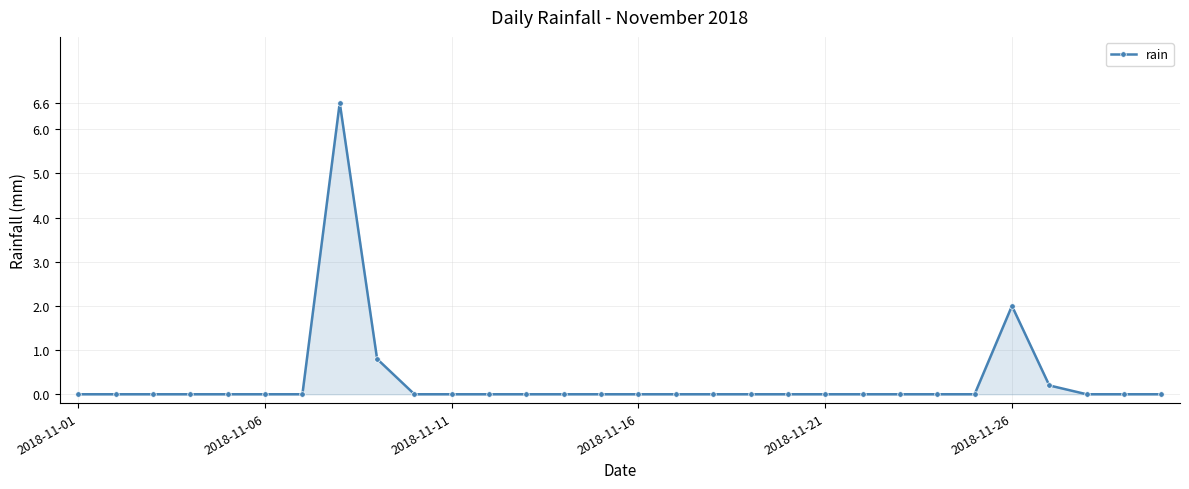

Reading left to right, transcribe all the data shown in this chart.

0.0	0.0	0.0	0.0	0.0	0.0	0.0	6.6	0.8	0.0	0.0	0.0	0.0	0.0	0.0	0.0	0.0	0.0	0.0	0.0	0.0	0.0	0.0	0.0	0.0	2.0	0.2	0.0	0.0	0.0